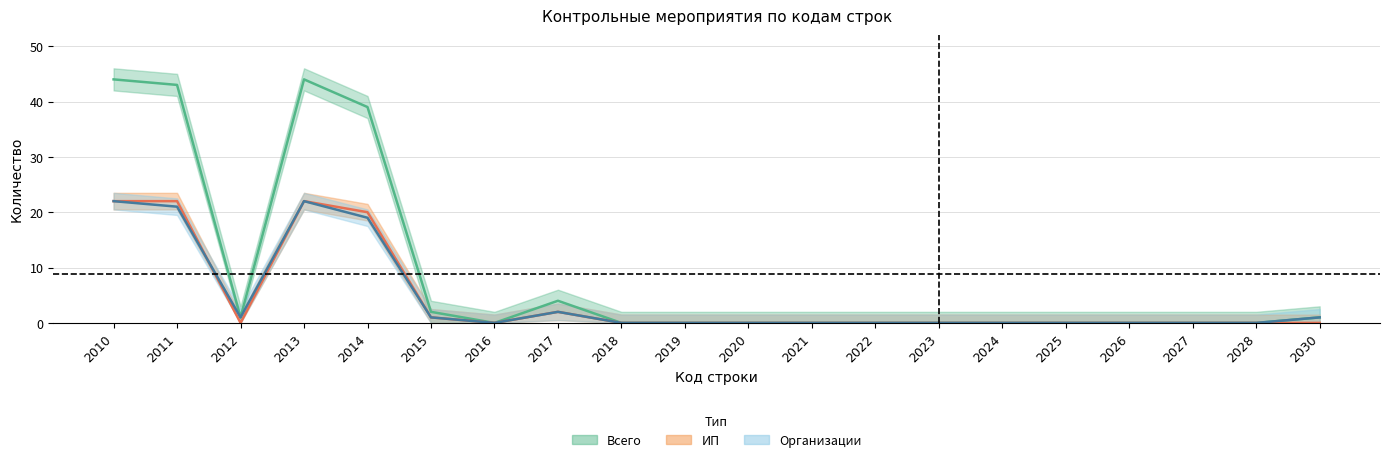

What is the difference between the Всего values at 2023 and 2030?

1